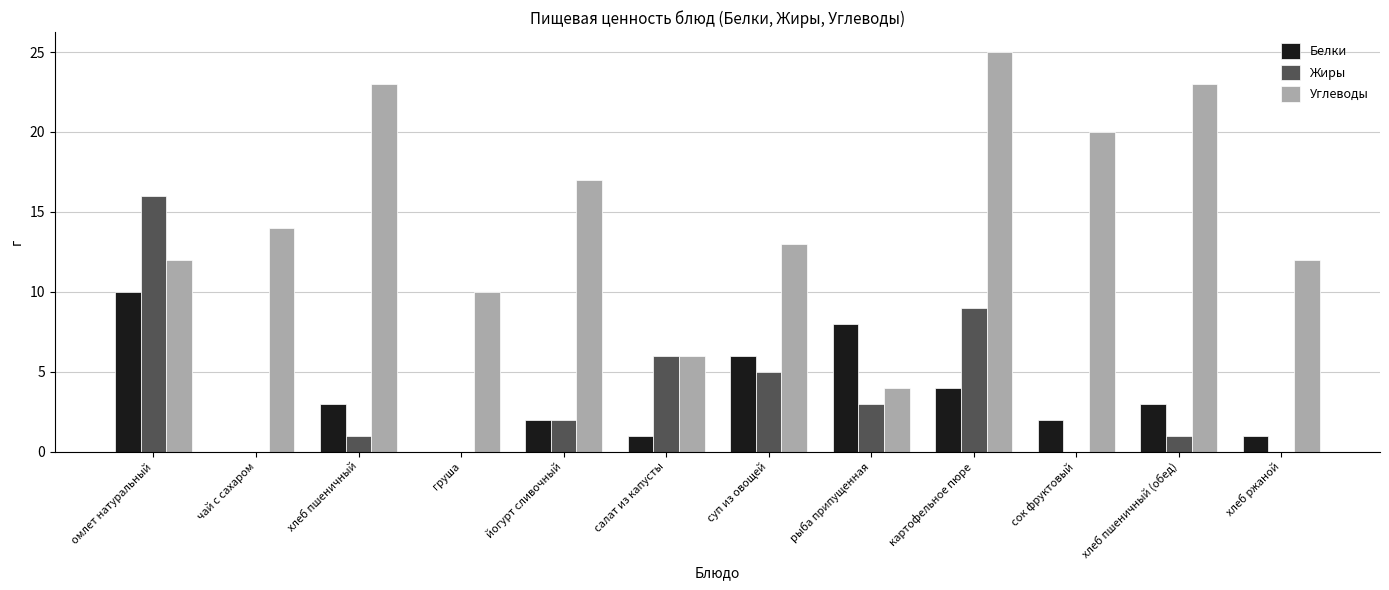

Reading left to right, extract all data points from this chart.

Белки: 10	0	3	0	2	1	6	8	4	2	3	1
Жиры: 16	0	1	0	2	6	5	3	9	0	1	0
Углеводы: 12	14	23	10	17	6	13	4	25	20	23	12